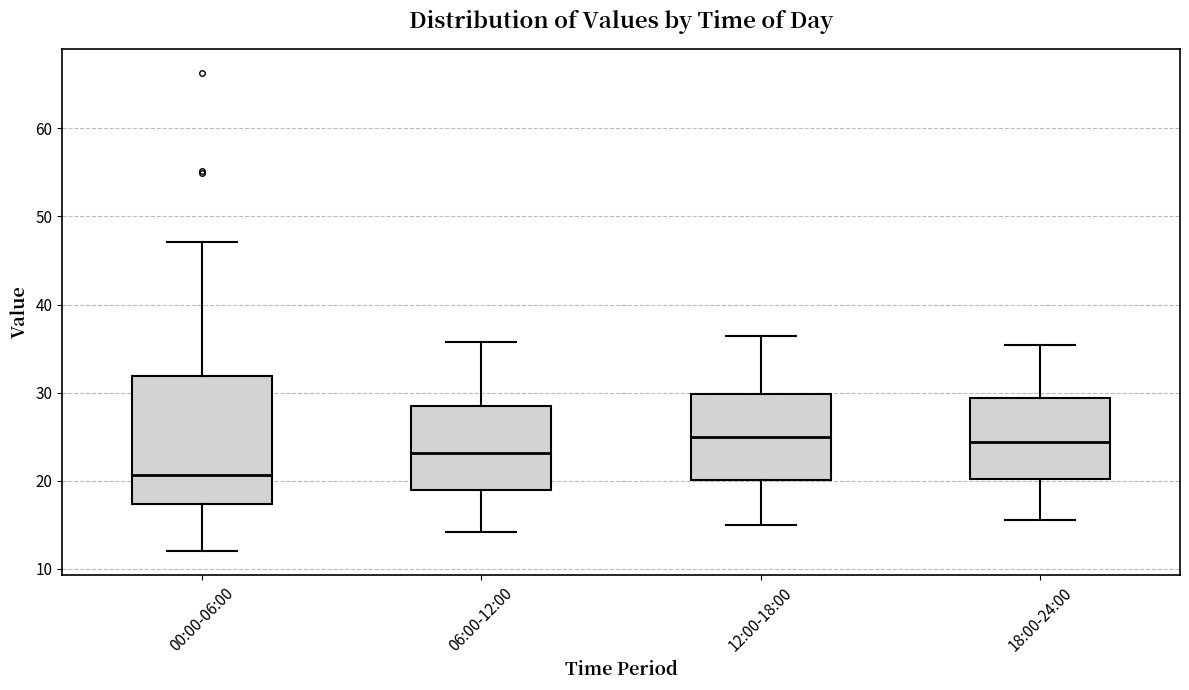

Where does the median line of the box for 00:00-06:00 sit on the y-axis? The values are not printed on the chart, so give them approximately, as read against the axis.

21